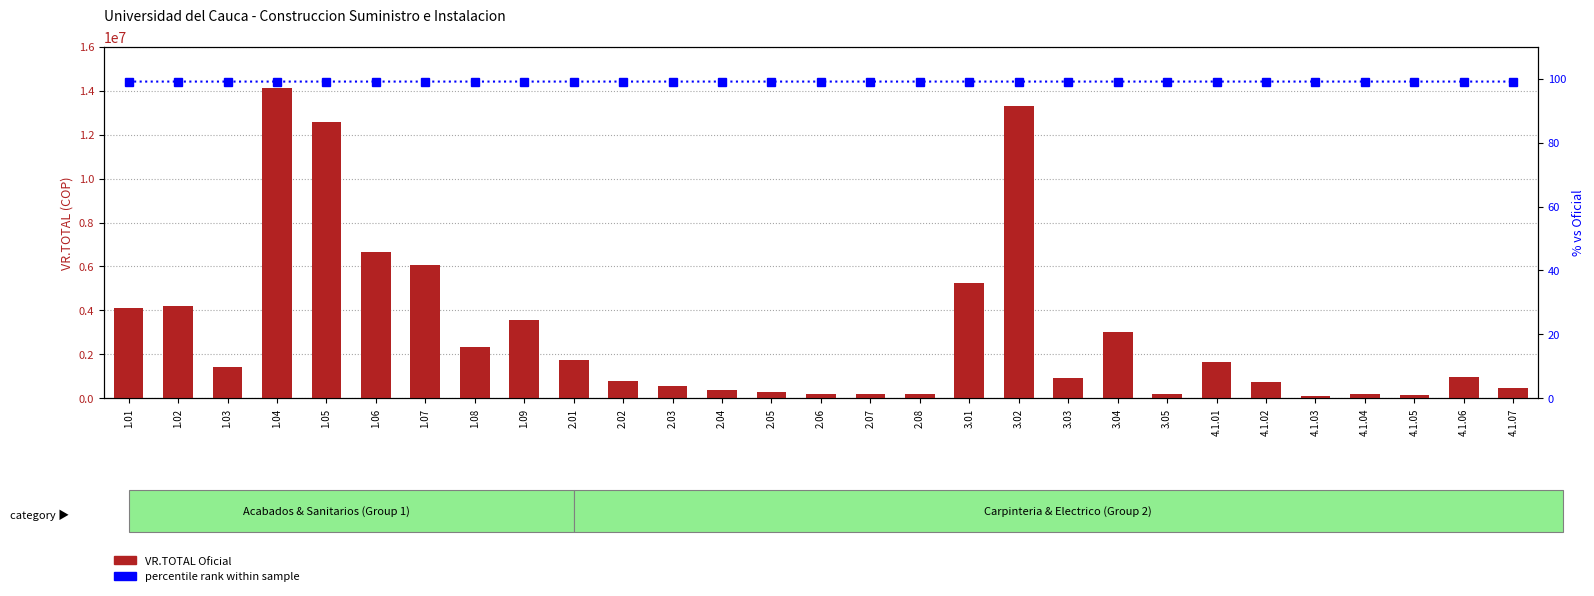

Which has a higher value, 3.04 or 2.03?

3.04